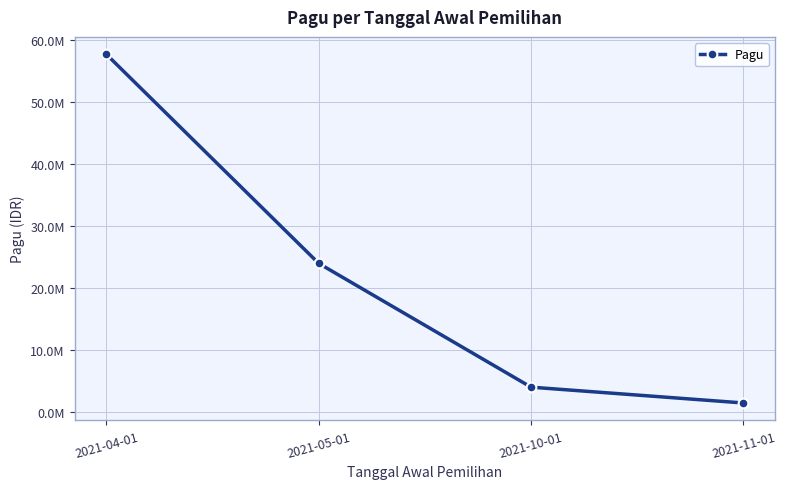

Does the chart have visible grid lines?

Yes